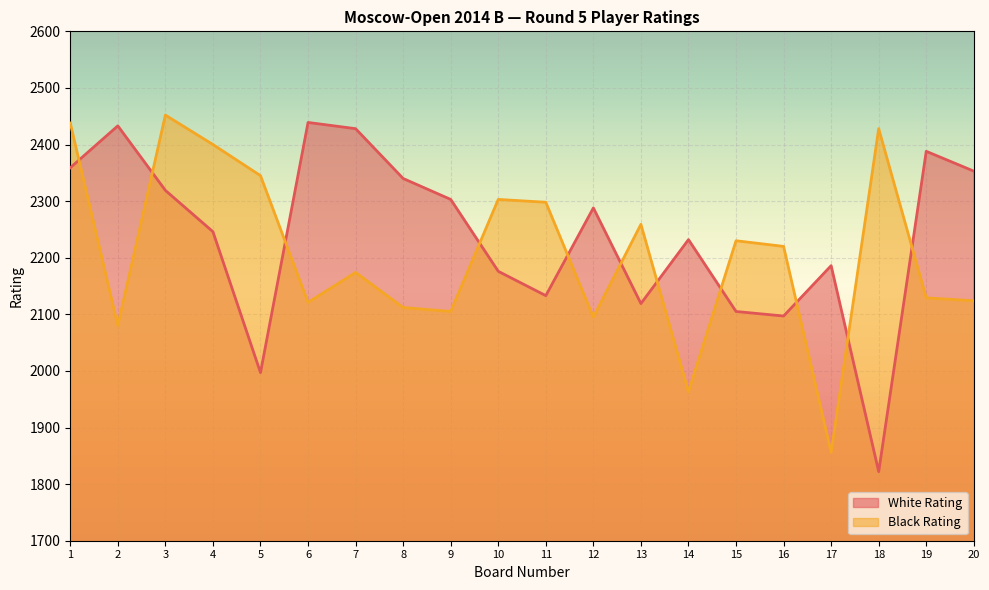

Reading left to right, what are all the values shown in this chart?

White Rating: 1=2359	2=2433	3=2319	4=2246	5=1997	6=2439	7=2428	8=2340	9=2303	10=2176	11=2133	12=2288	13=2119	14=2232	15=2105	16=2097	17=2186	18=1822	19=2388	20=2353
Black Rating: 1=2438	2=2080	3=2452	4=2400	5=2345	6=2121	7=2174	8=2112	9=2105	10=2303	11=2298	12=2095	13=2259	14=1963	15=2230	16=2220	17=1856	18=2428	19=2129	20=2124